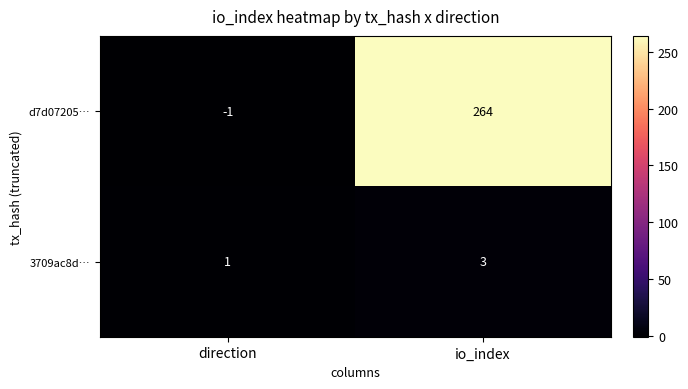

Which series has the widest spread of values?

d7d07205…